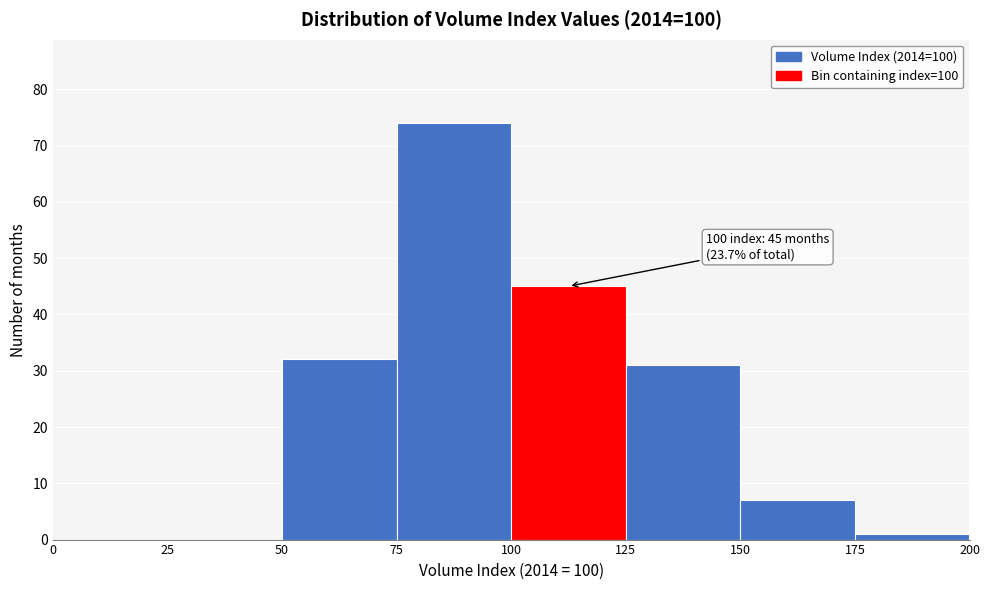

Over which range of the x-axis is the bar tallest?

75 to 100